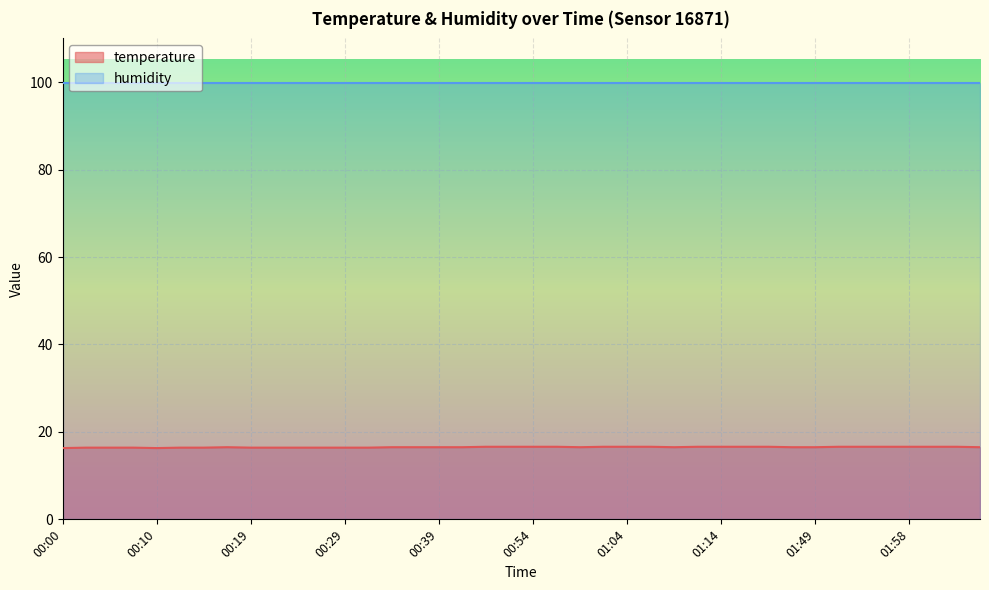

What is the highest value of the humidity series?

99.9